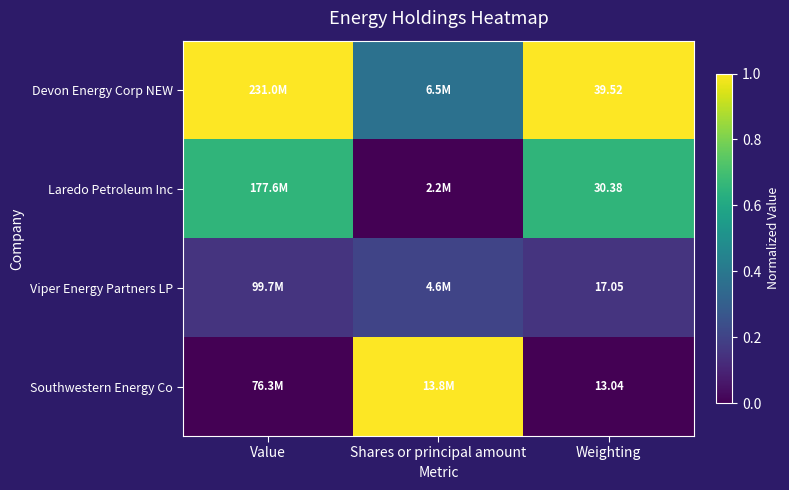

How many values in the Devon Energy Corp NEW series are below 1?

1